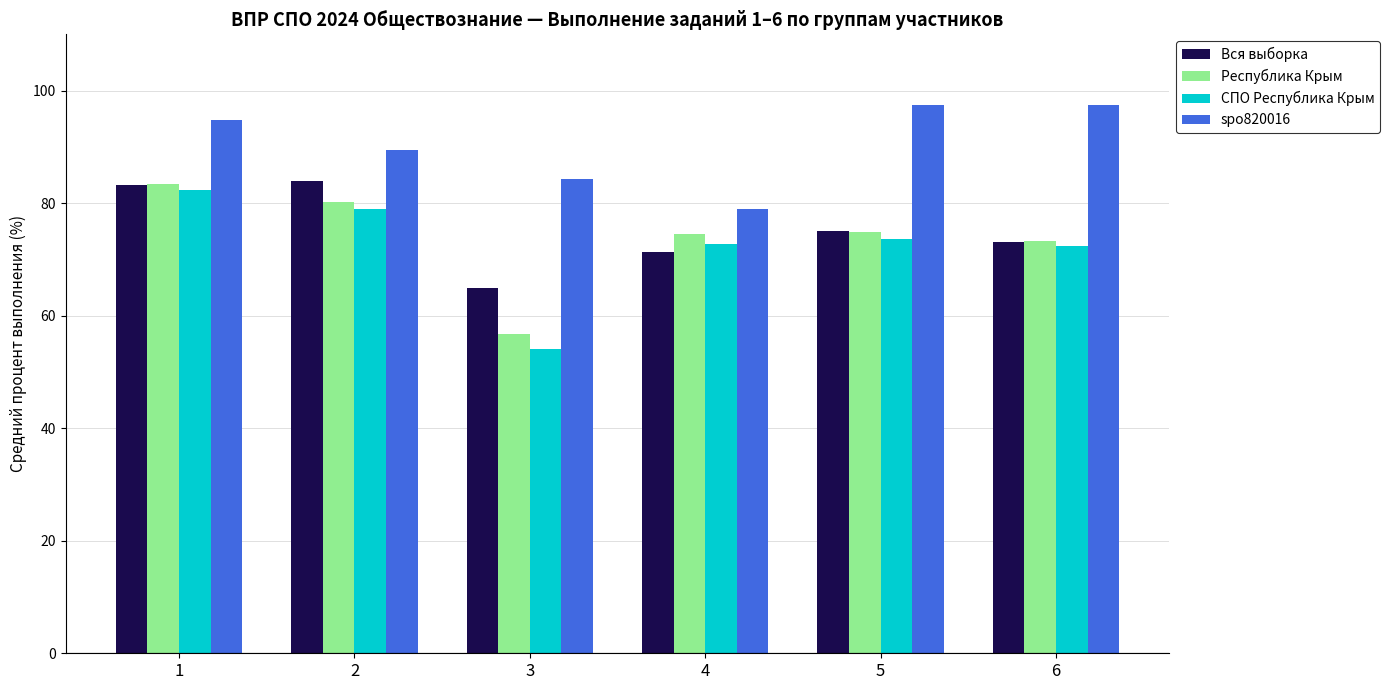

Where does the Республика Крым series first go above 74?

1